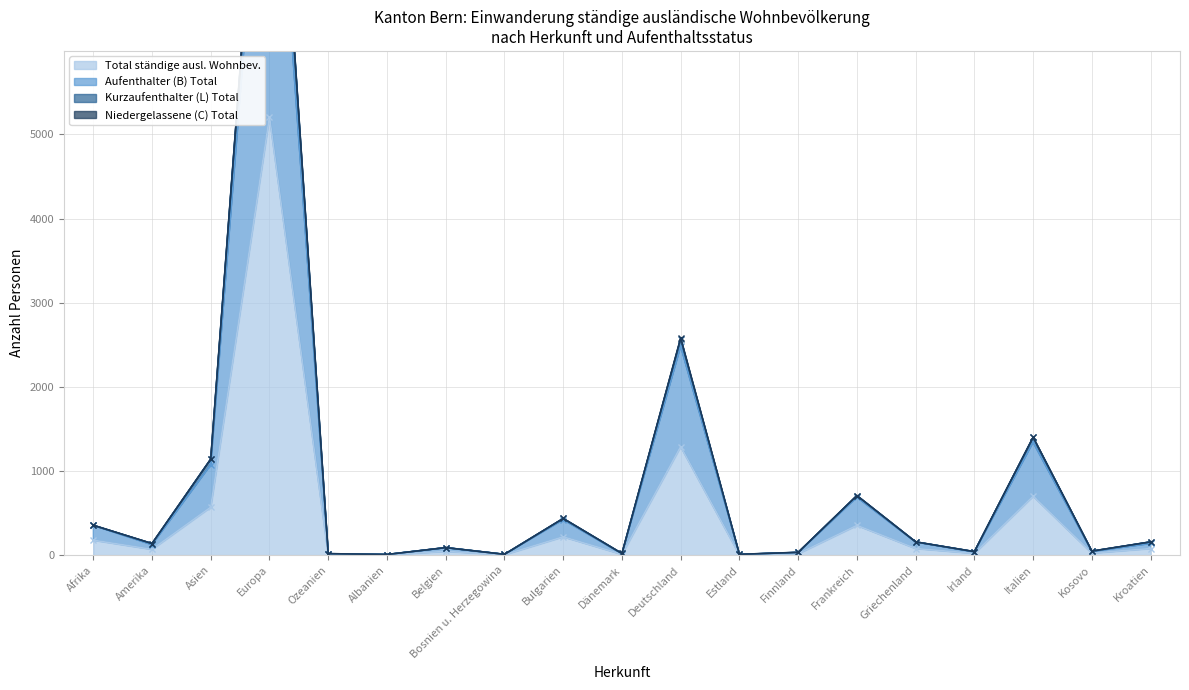

What is the difference between the highest and lowest values at Ozeanien?

9